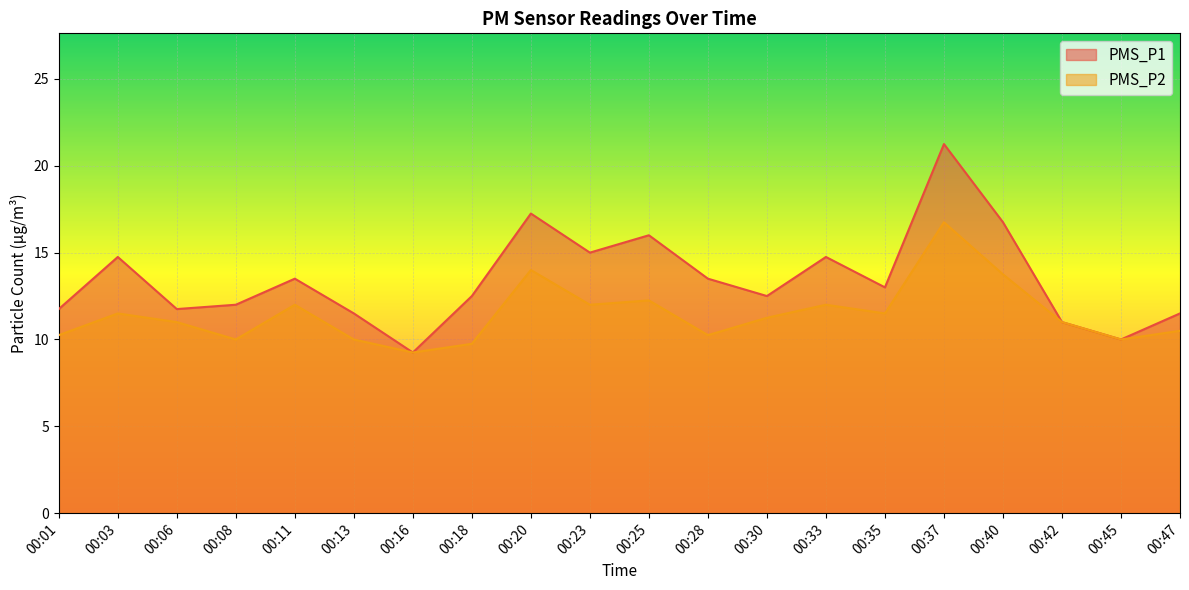

What is the lowest value of the PMS_P2 series?

9.2